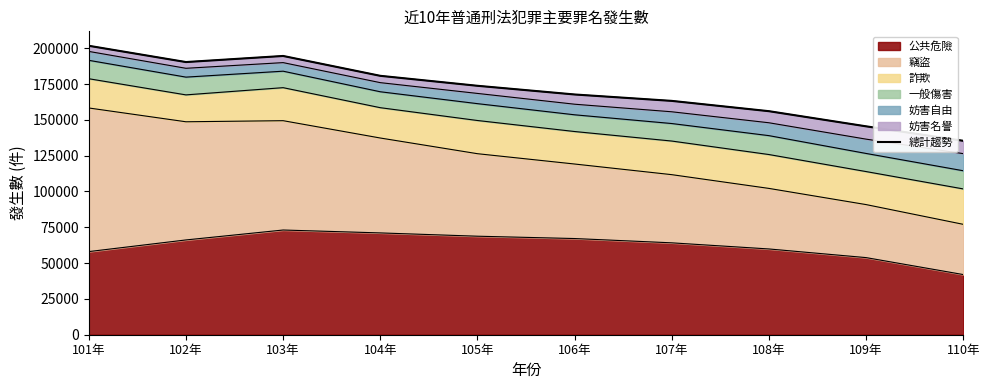

Is it true that the value at 105年 is 259772?

False